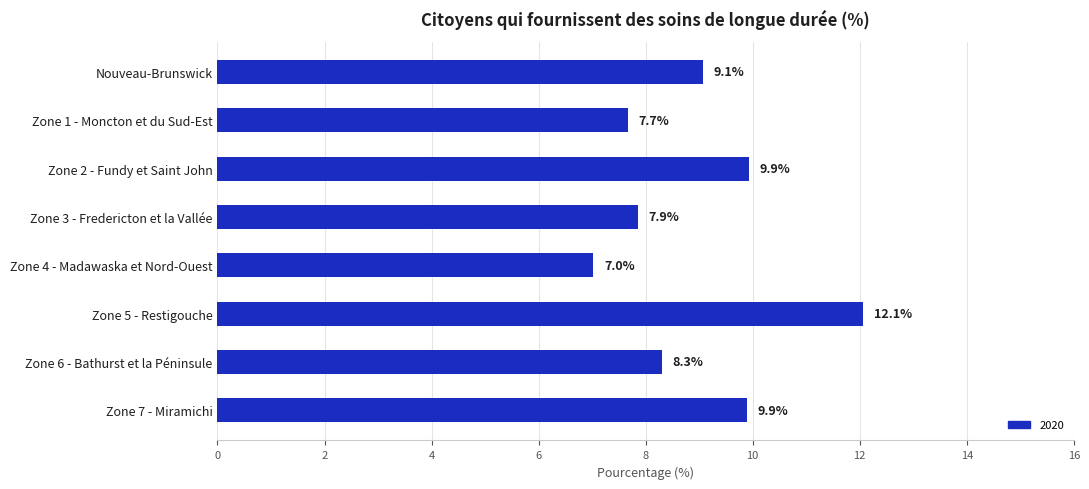

What position from the bottom is Zone 6 - Bathurst et la Péninsule?

2